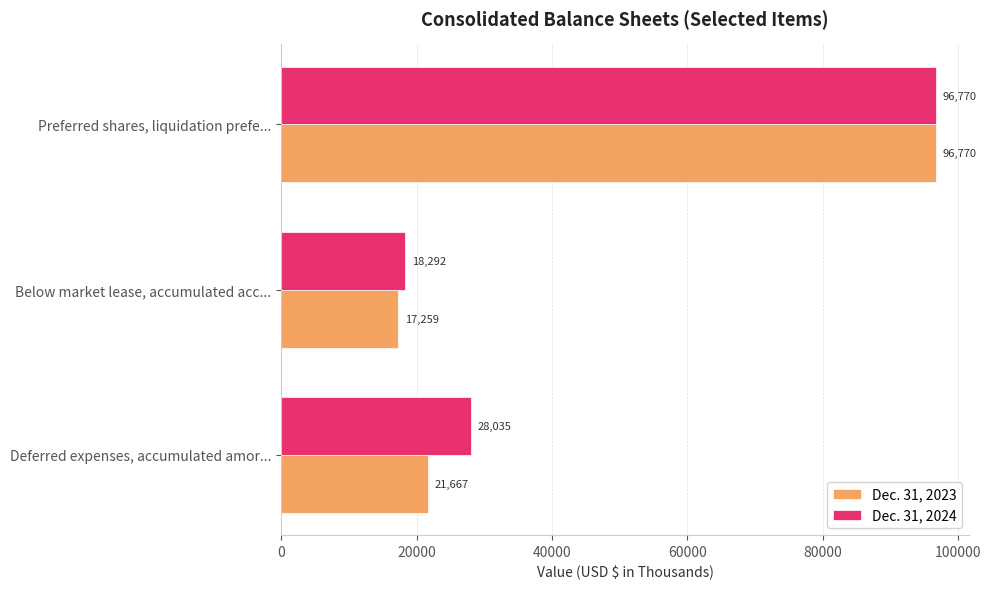

True or false: Dec. 31, 2023 has a value of 21667 at Deferred expenses, accumulated amor....

True